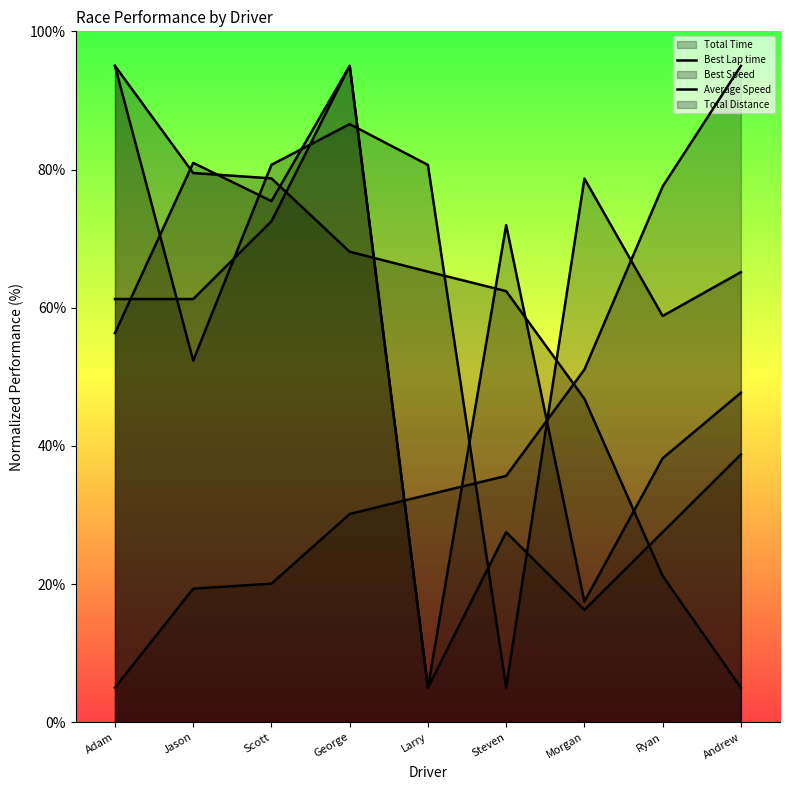

What is the difference between the highest and lowest values at Ryan?

56.4